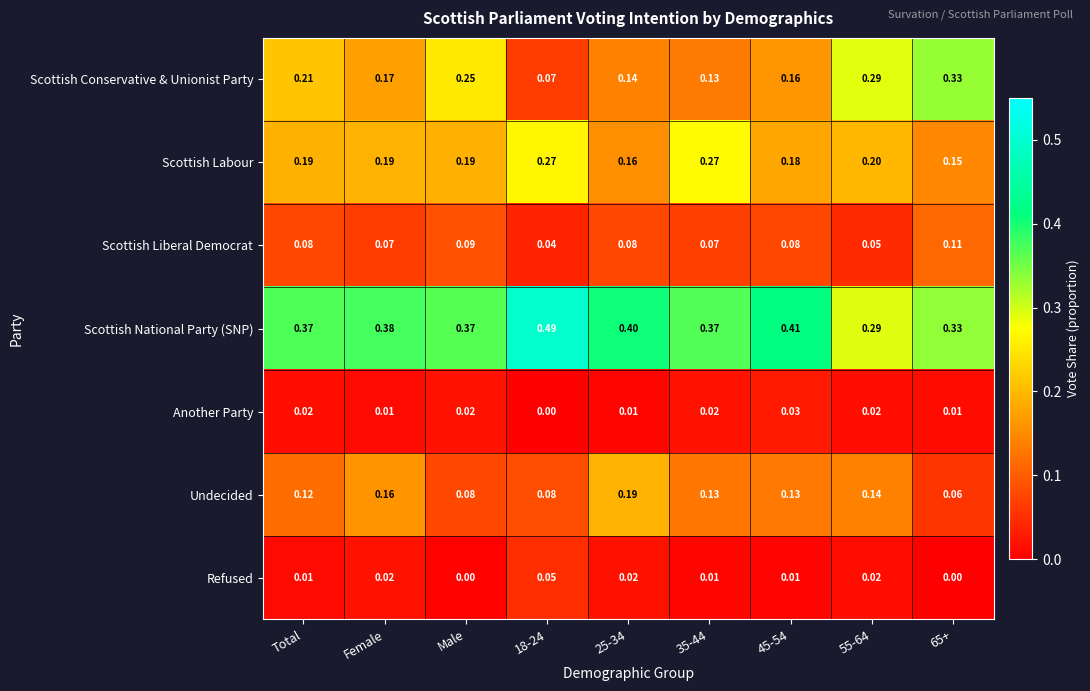

At which category is the sum across all series the highest?

55-64